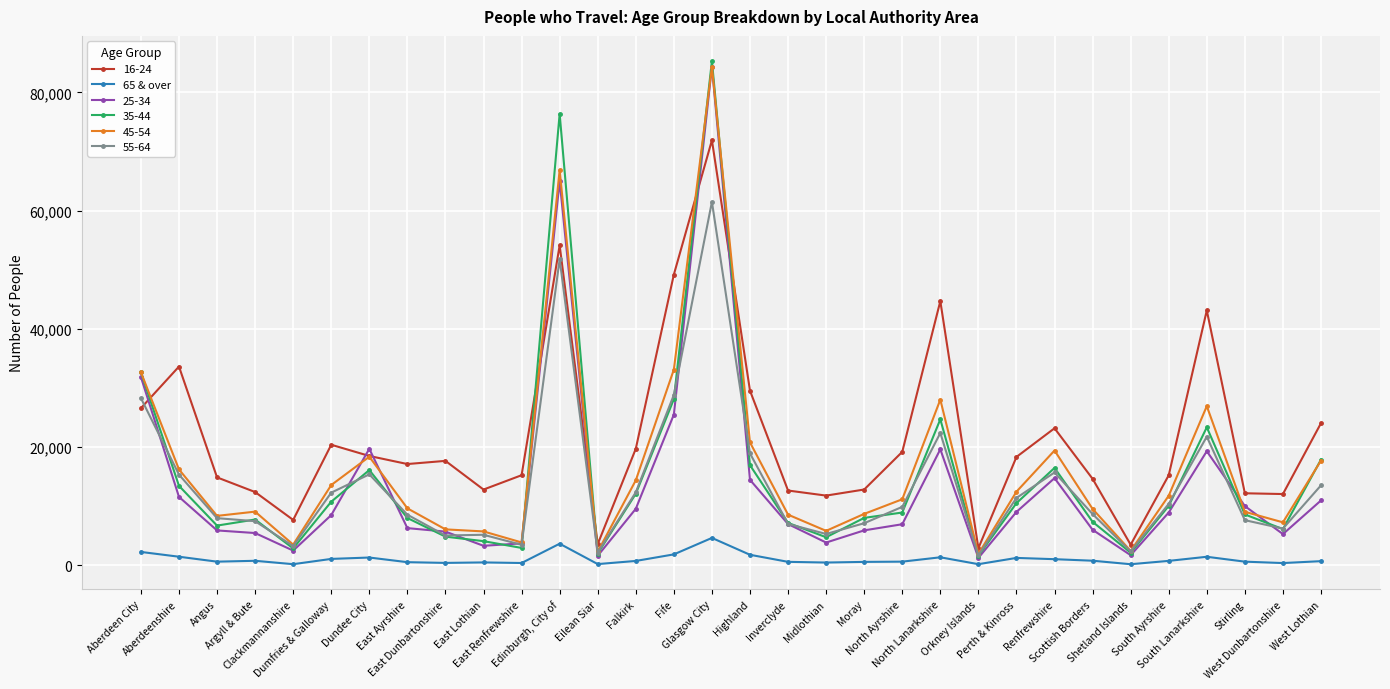

Count the number of categories in the chart.

32